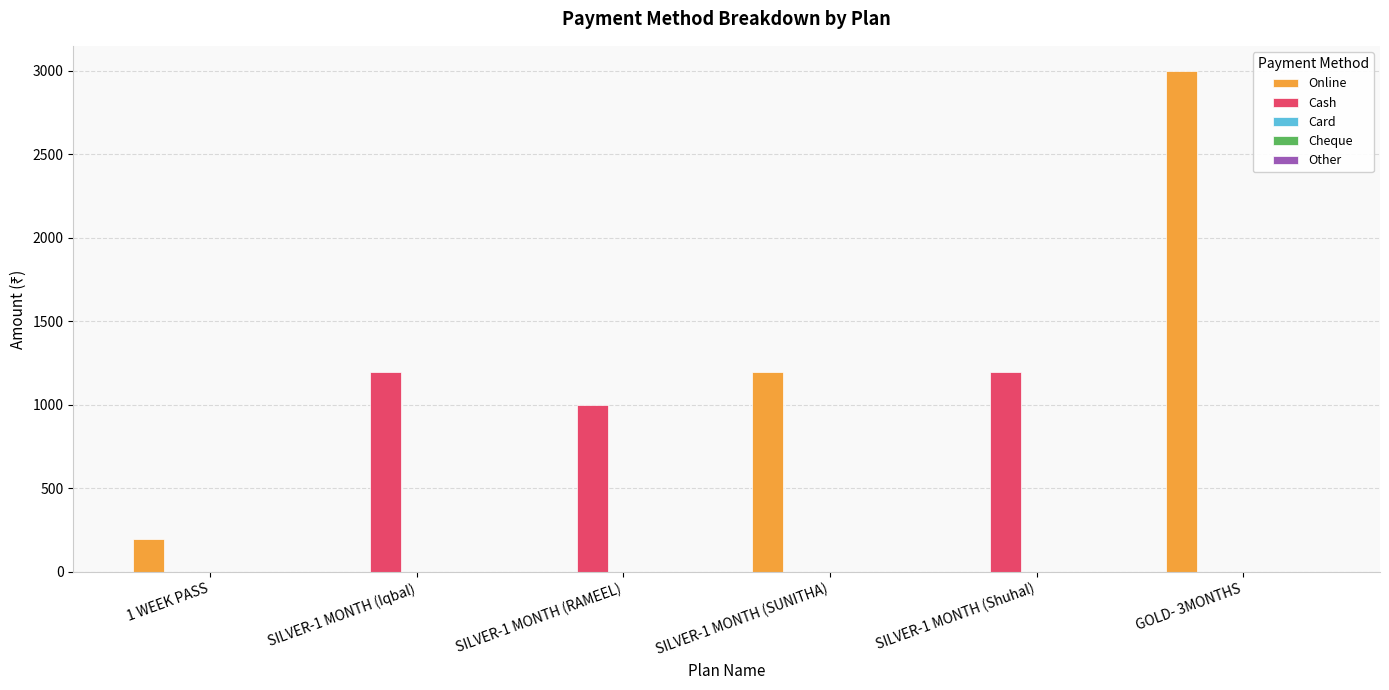

What is the greatest value displayed?

3000